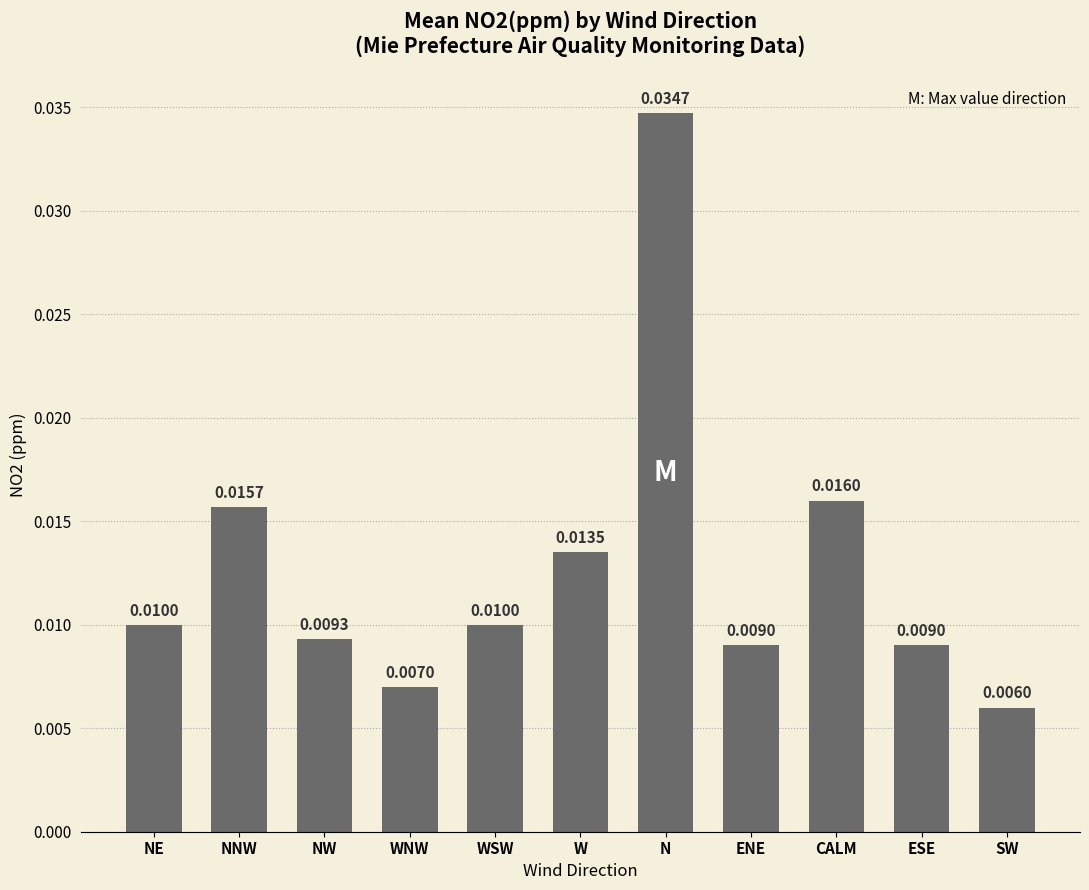

What is the label of the 11th bar from the right?

NE